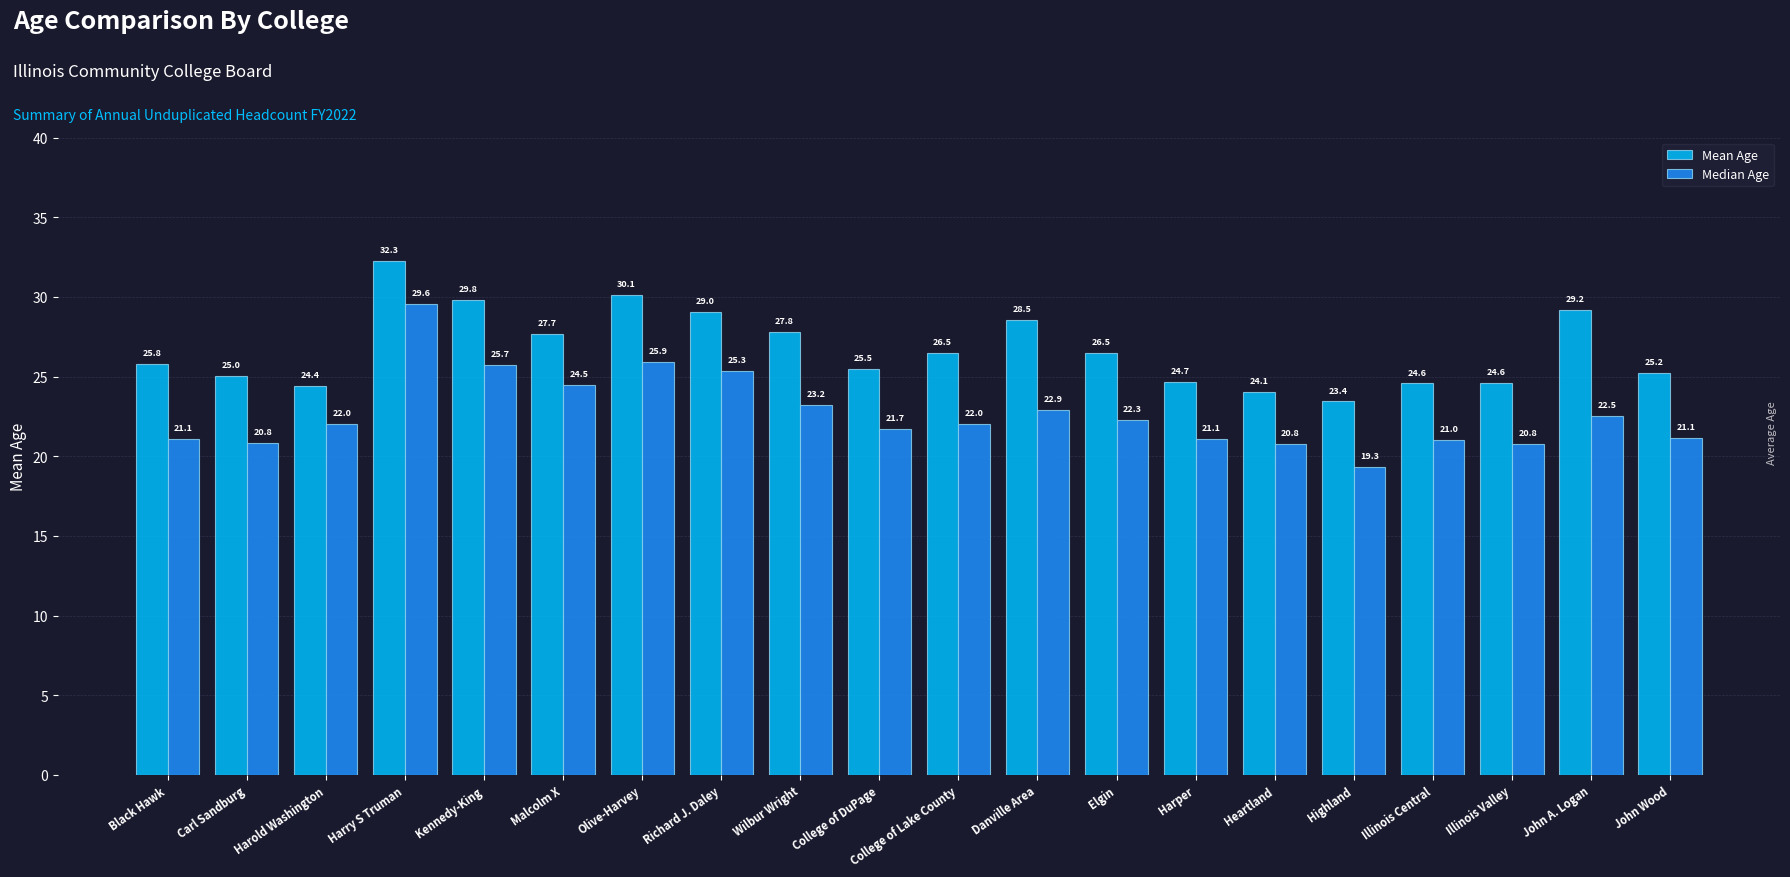

At which category does the chart reach its peak across all series?

Harry S Truman